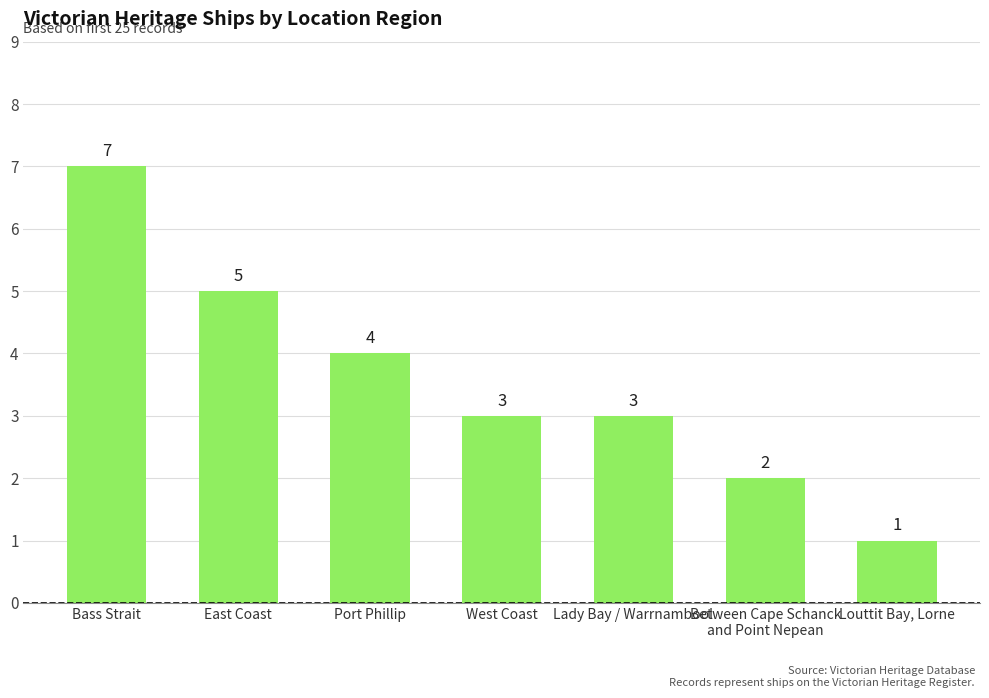

Where does the data first go above 3?

Bass Strait